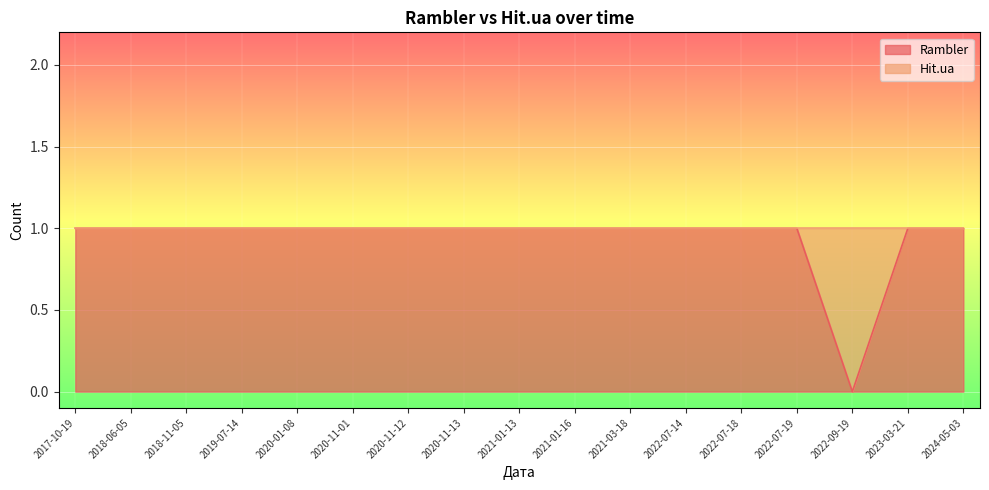

What is the sum of all values?

16